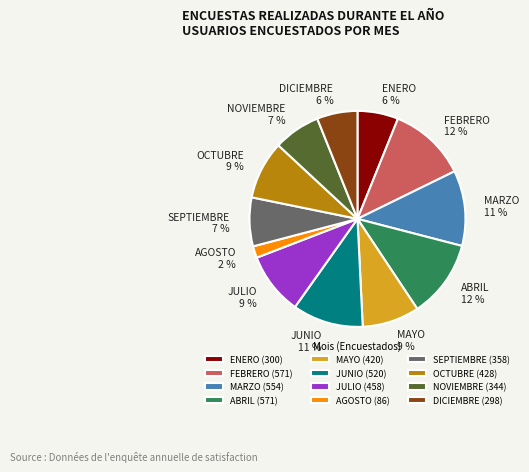

To the nearest percent, what is the difference between the JUNIO and OCTUBRE slice percentages?

2%